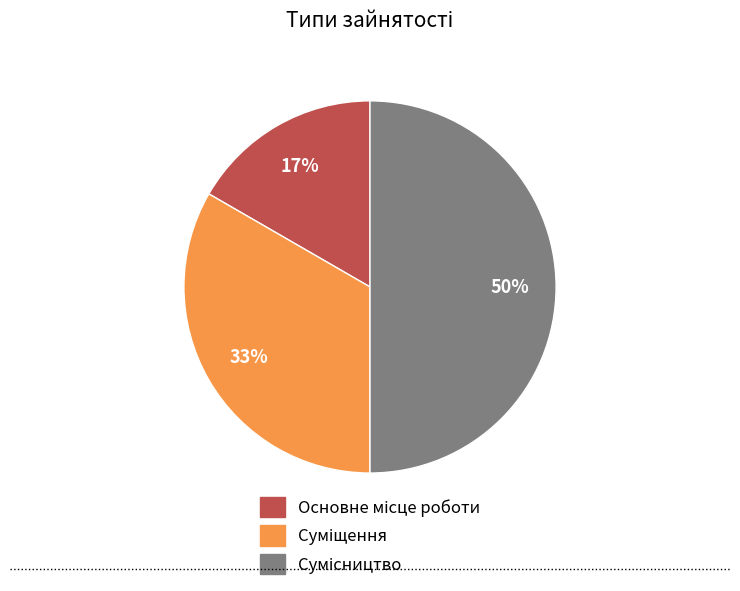

To the nearest percent, what is the average slice percentage?

33%